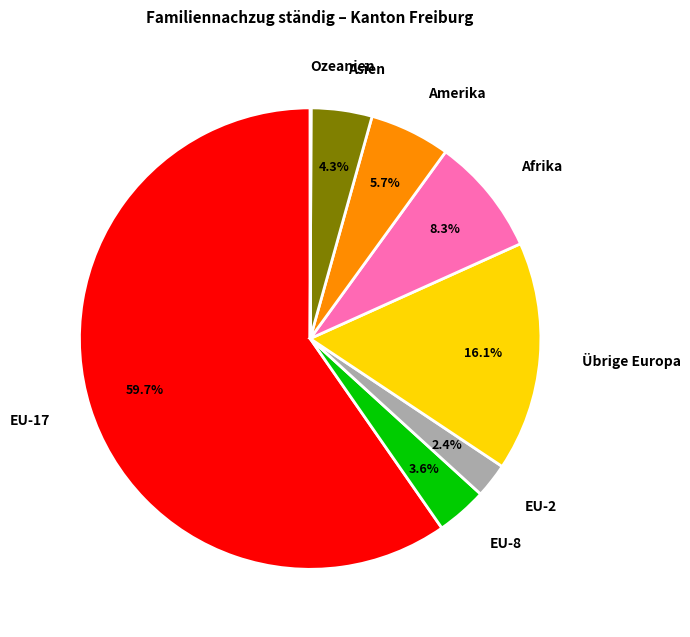

What is the largest slice in the pie chart?

EU-17